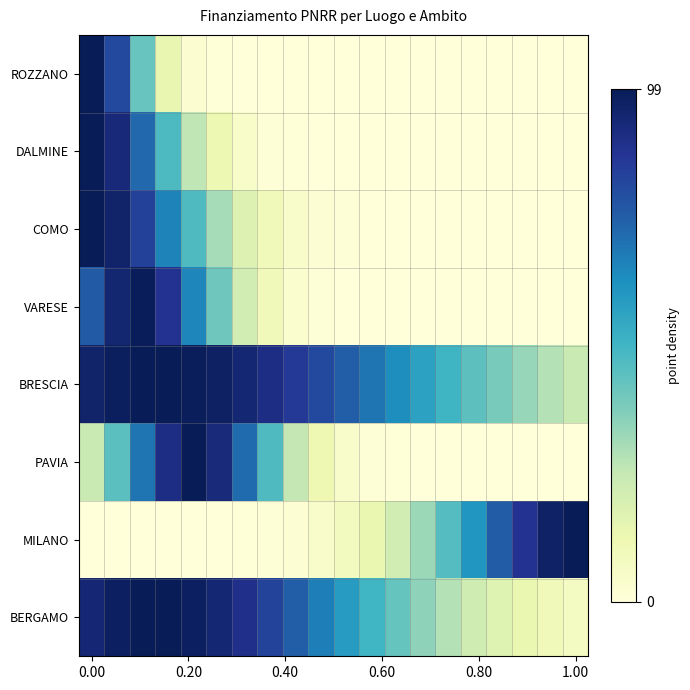

At which category does the chart reach its peak across all series?

1.00